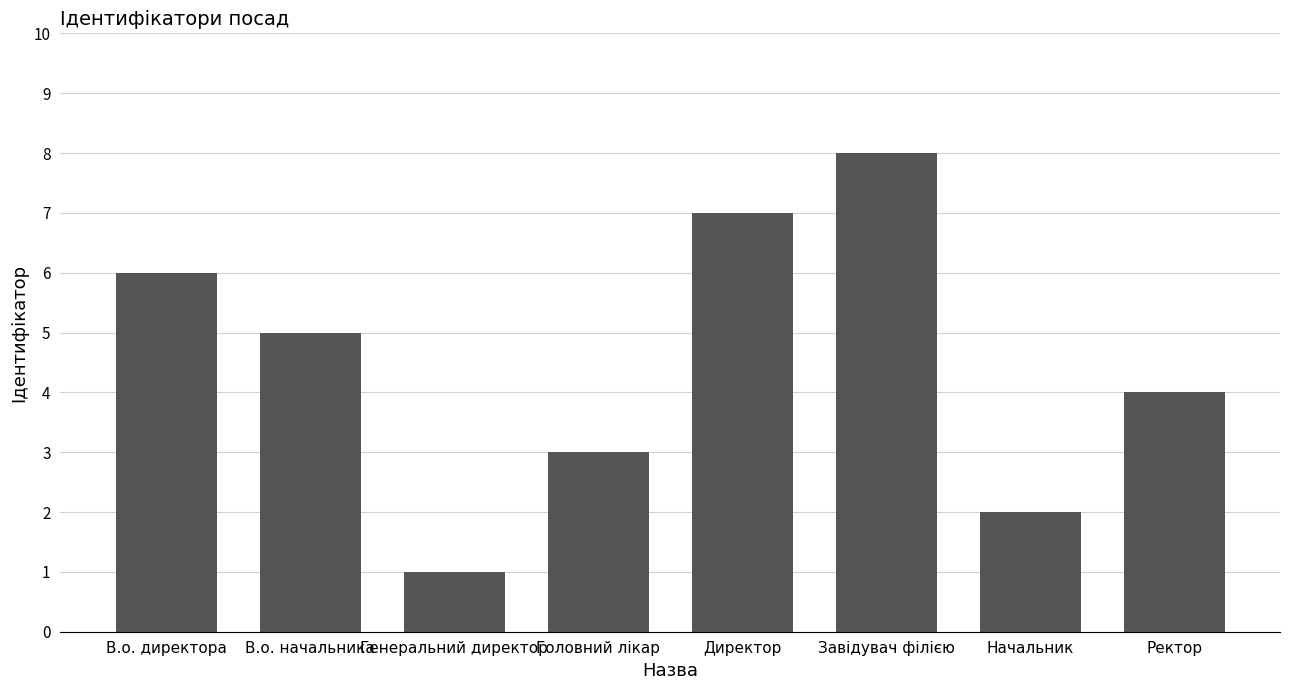

Reading left to right, transcribe all the data shown in this chart.

6	5	1	3	7	8	2	4